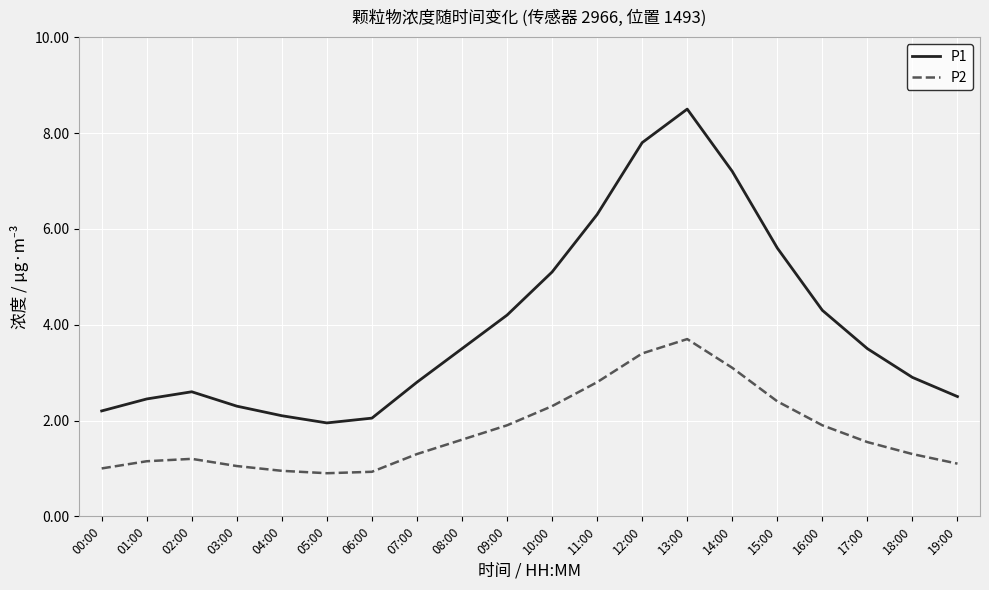

True or false: P1 and P2 cross at least once.

False